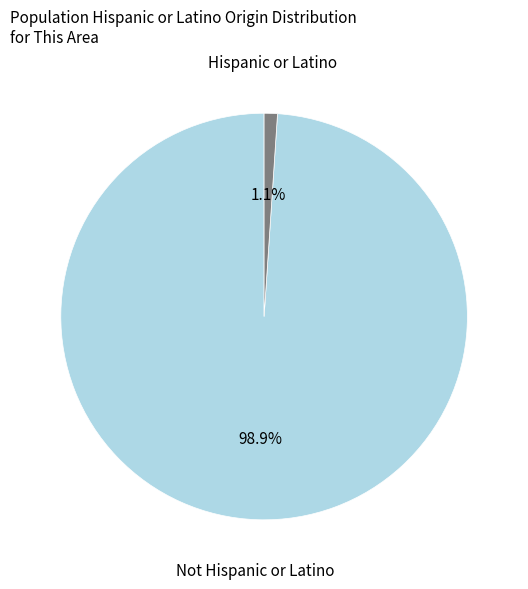

Is there a majority slice in this chart?

Yes